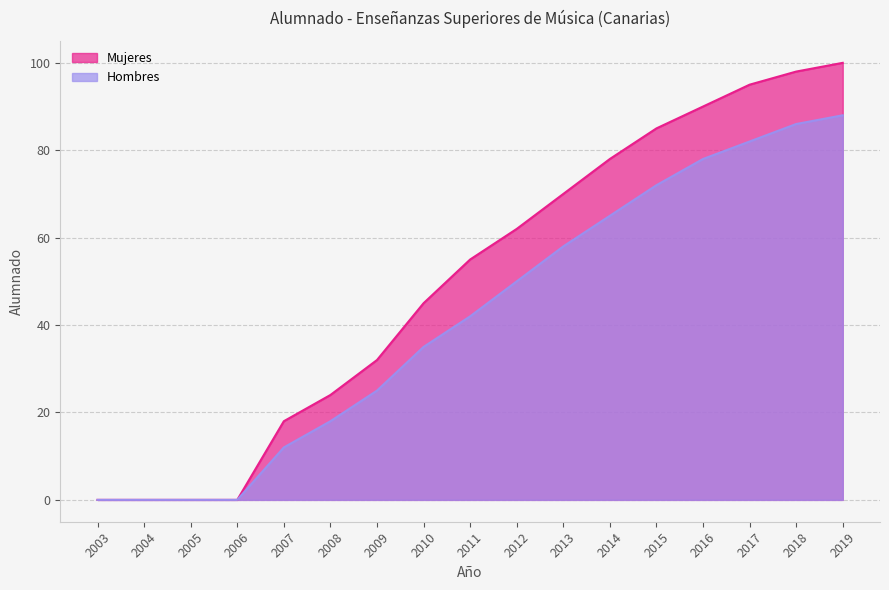

How many data points in Hombres are less than 42?

8